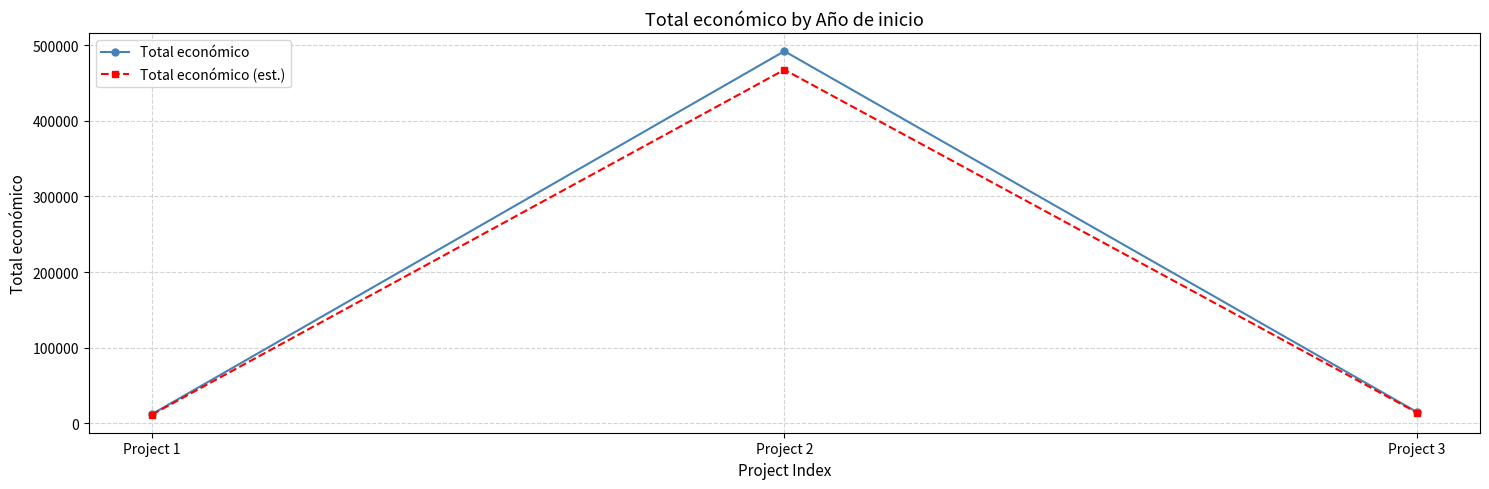

Between Project 2 and Project 3, which series saw the biggest shift?

Total económico